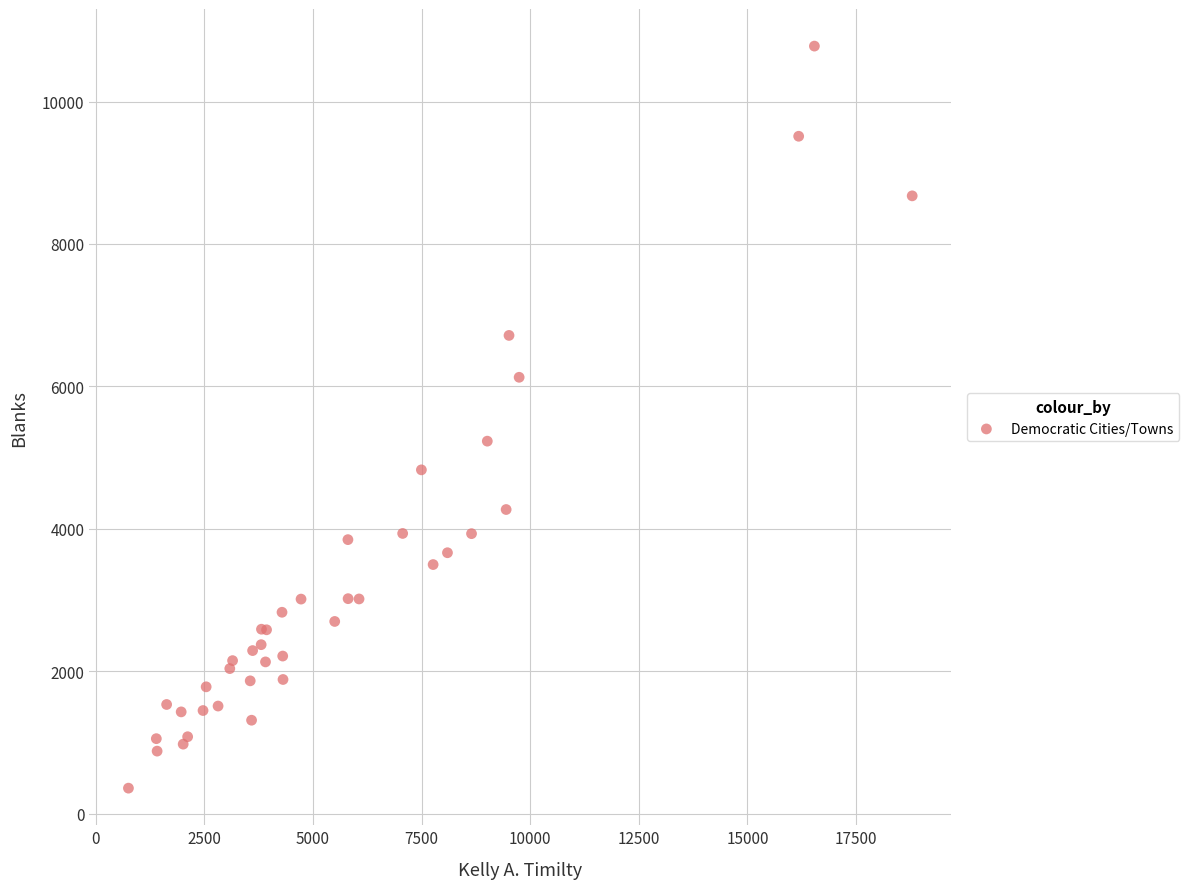

What Y value in the scatter plot is closest to 5568?

5231